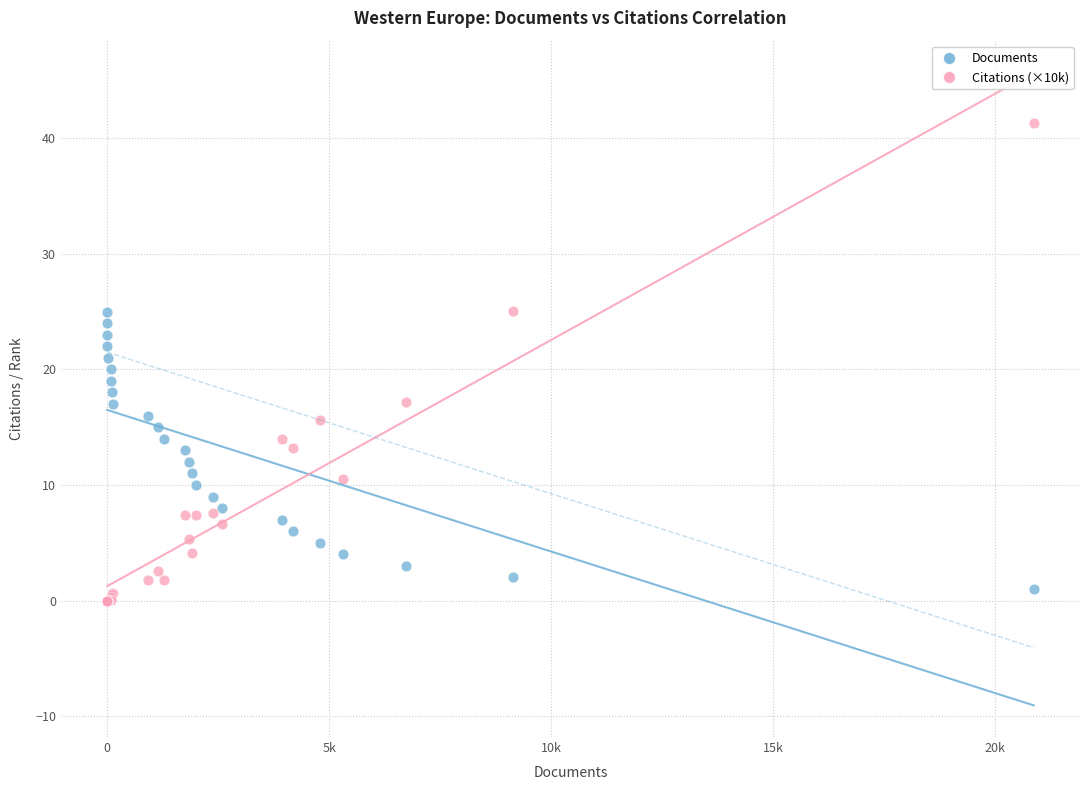

What are all the series names shown in the legend?

Documents, Citations (×10k)